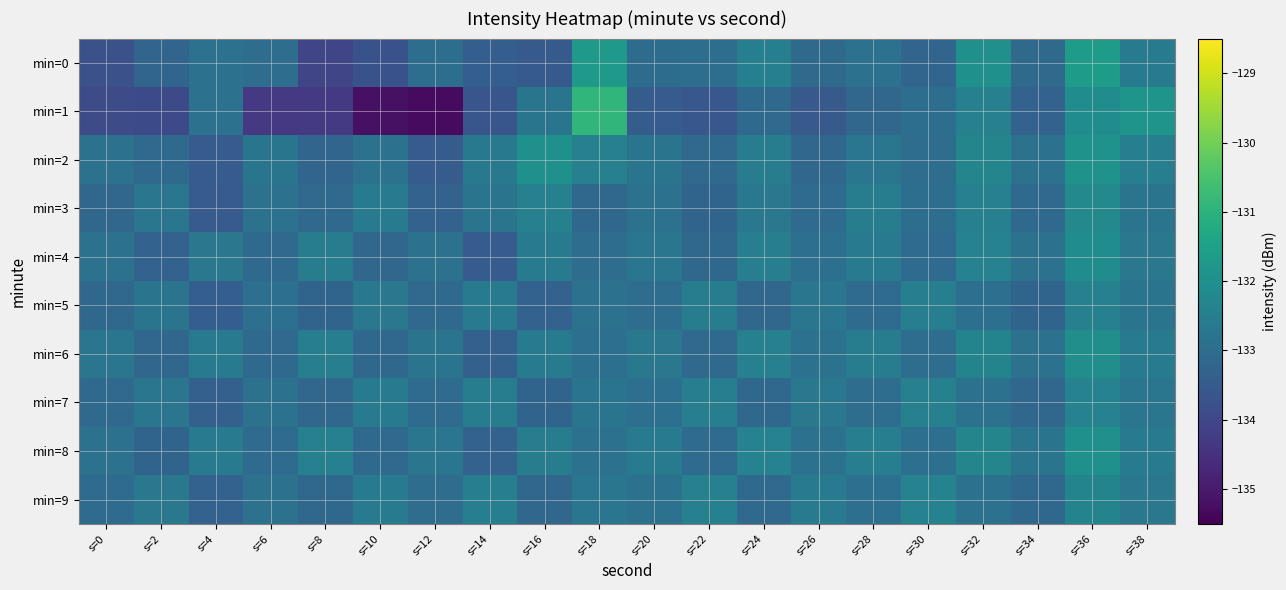

What is the spread (max minus min) of values at s=4?

0.9